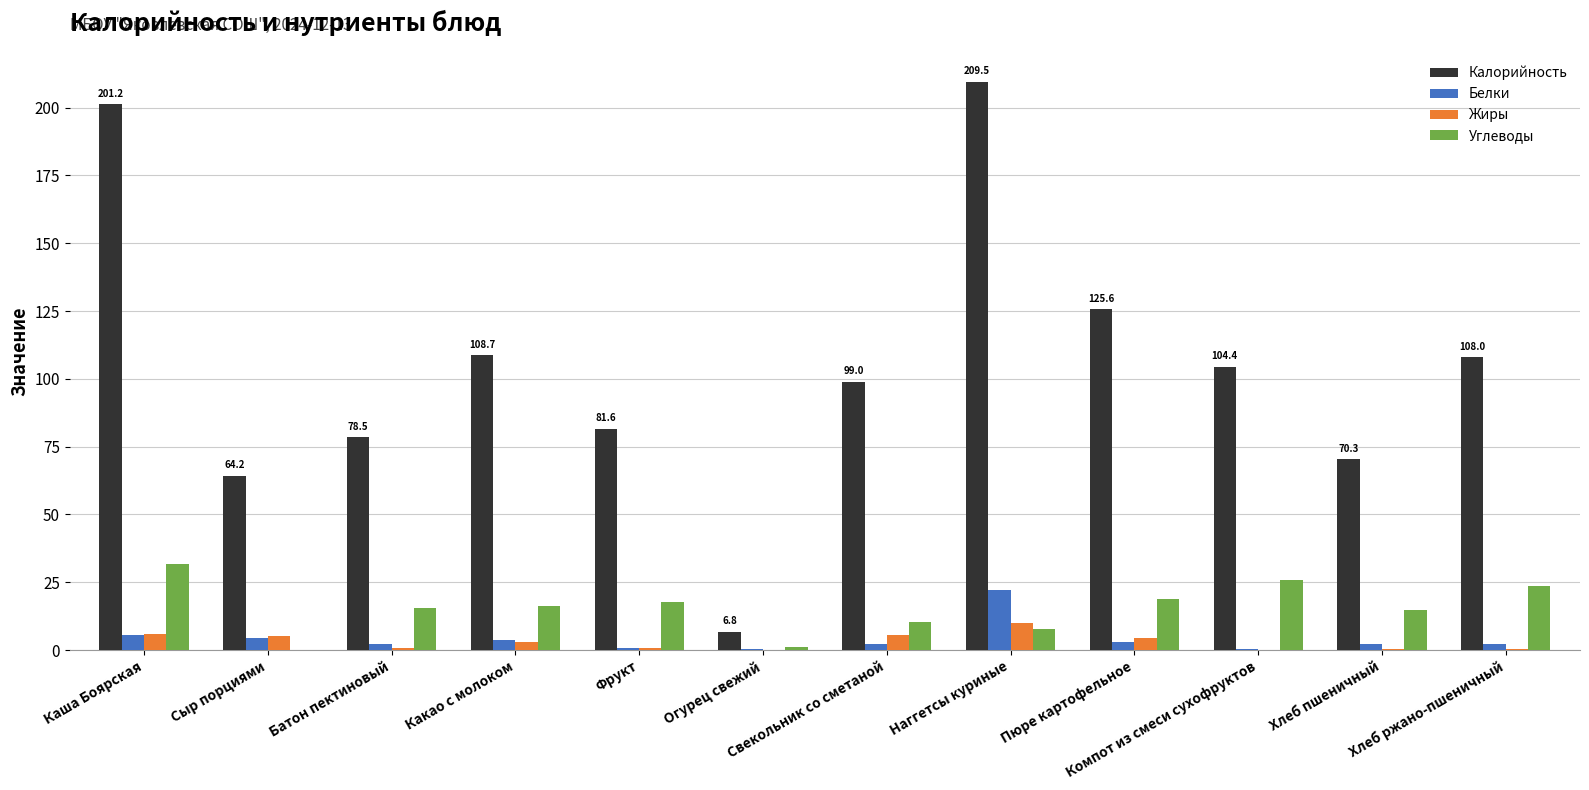

Which label corresponds to the largest value in the chart?

Наггетсы куриные